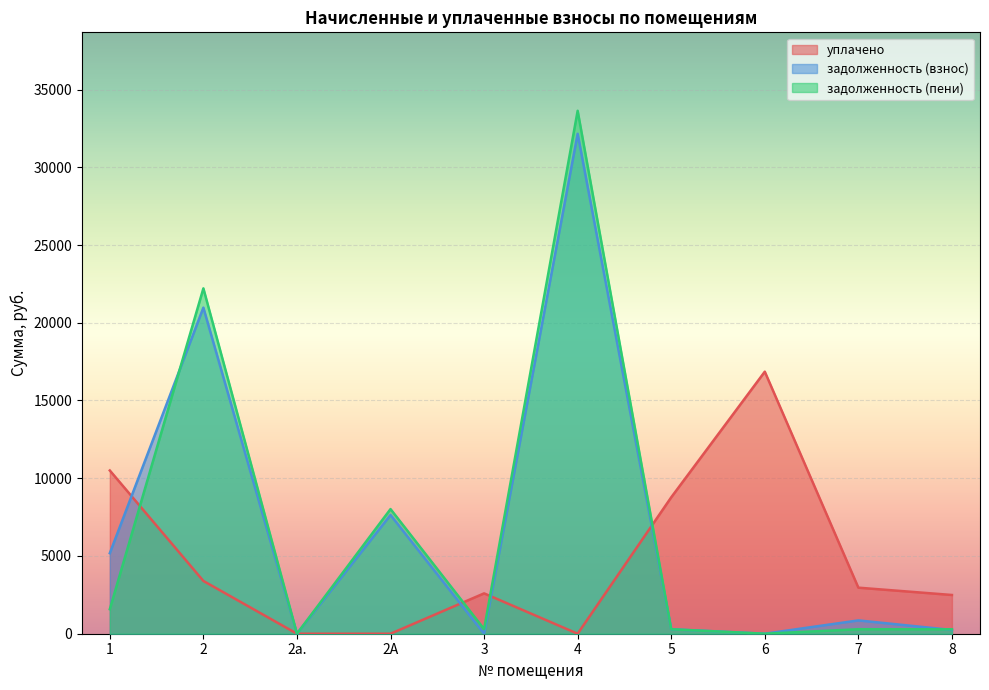

Where is the first local maximum for уплачено?

3